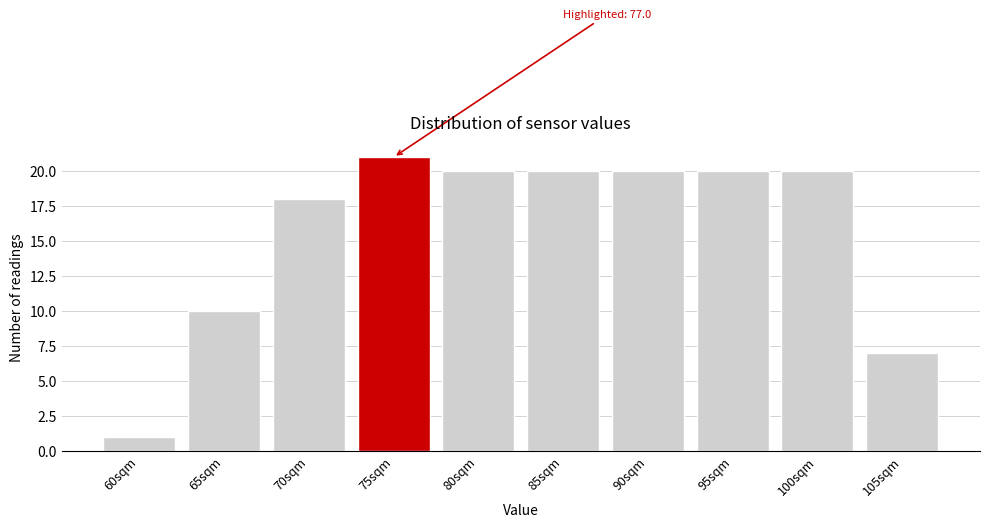

Reading right to left, what are all the values shown in this chart?

105sqm=7	100sqm=20	95sqm=20	90sqm=20	85sqm=20	80sqm=20	75sqm=21	70sqm=18	65sqm=10	60sqm=1